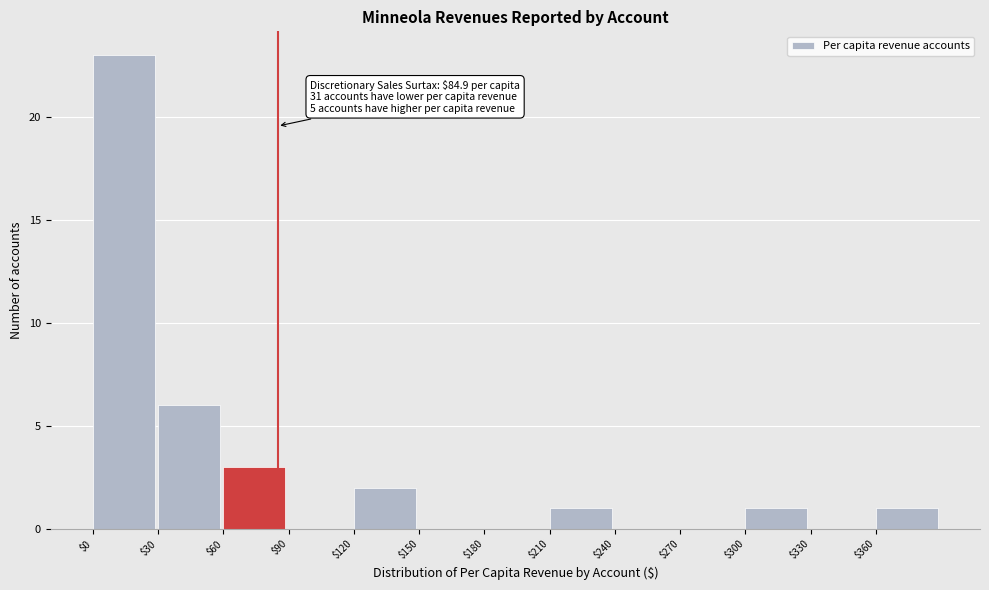

Which range on the x-axis has the tallest bar?

0 to 30